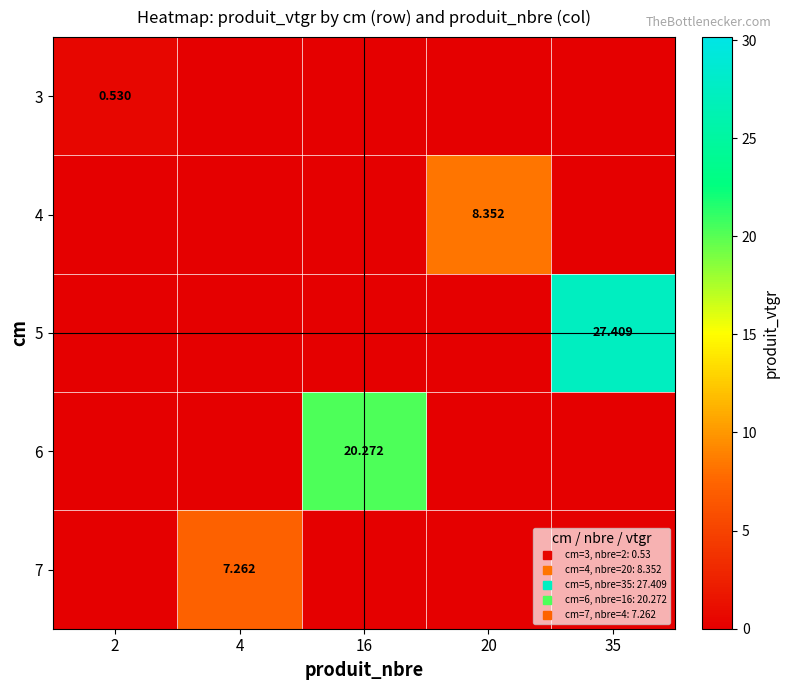

What is the difference between the maximum and second lowest values in the 3 series?

0.5